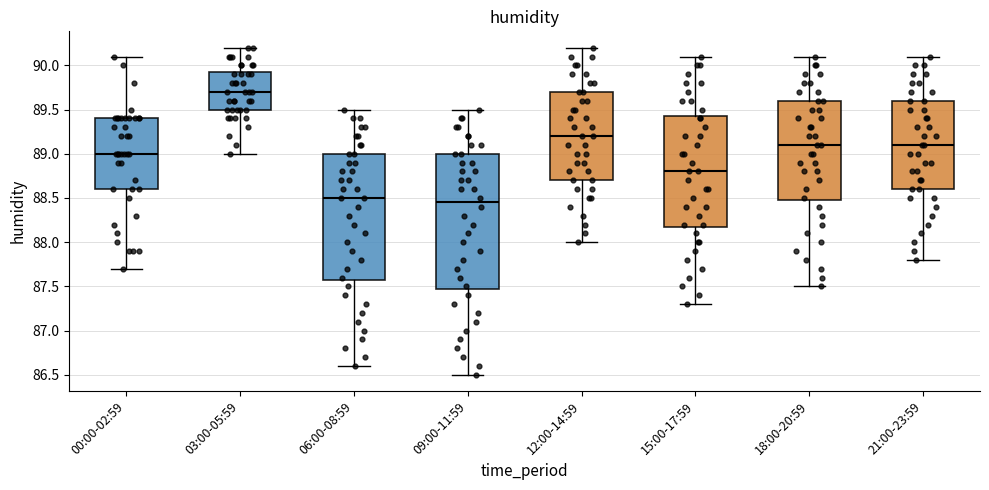

Which box's median line is the highest?

03:00-05:59